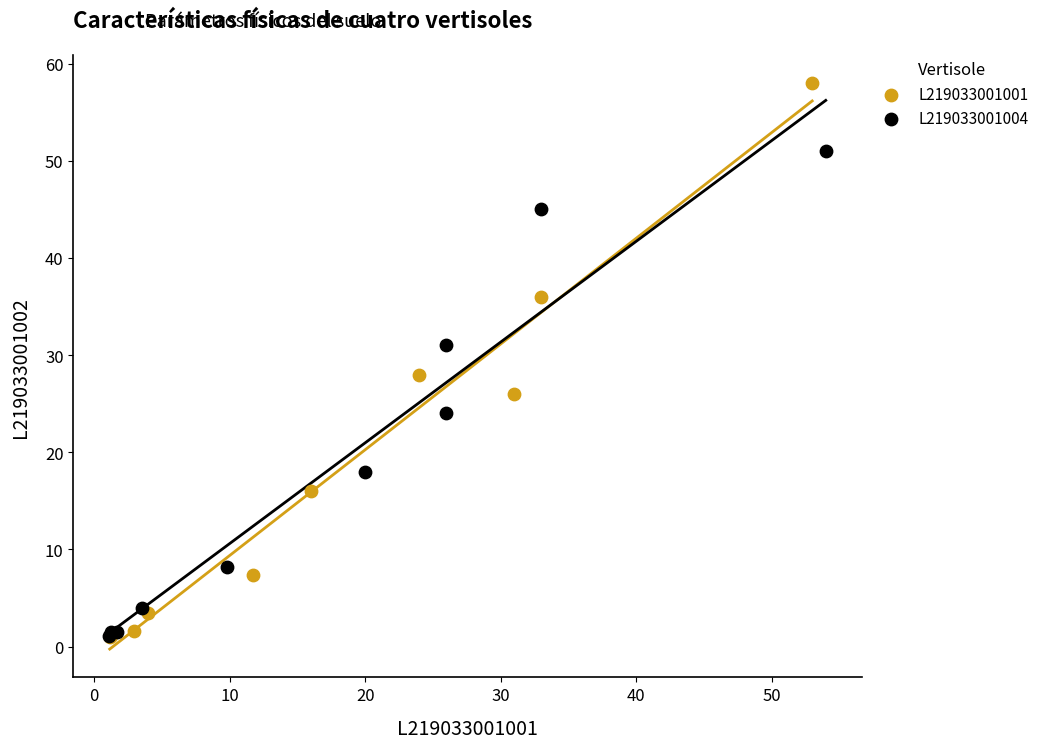

Which series has the widest spread of Y values?

L219033001001